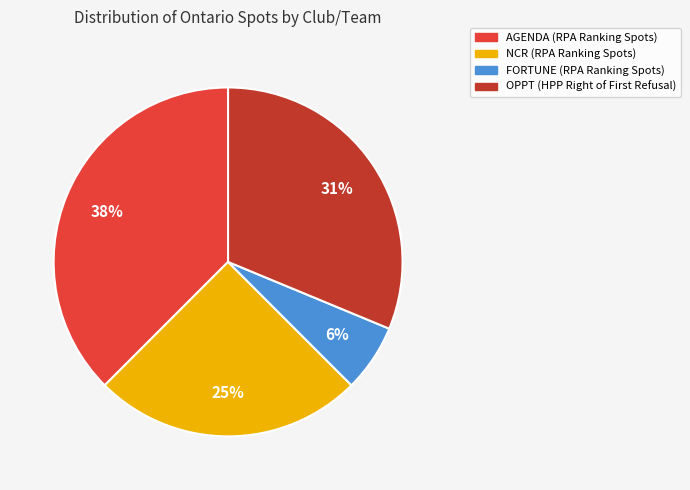

What is the smallest slice in the pie chart?

FORTUNE